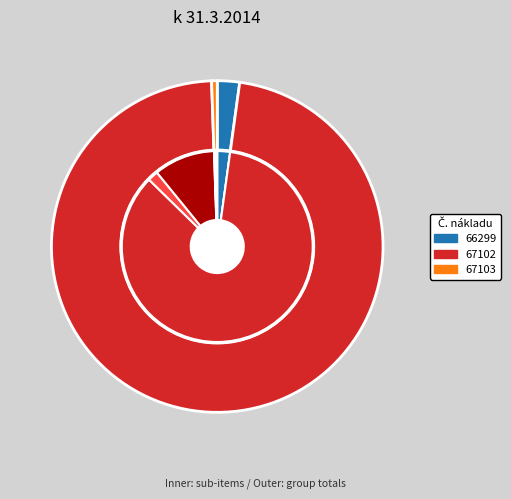

Is 67102 the majority of the pie?

Yes